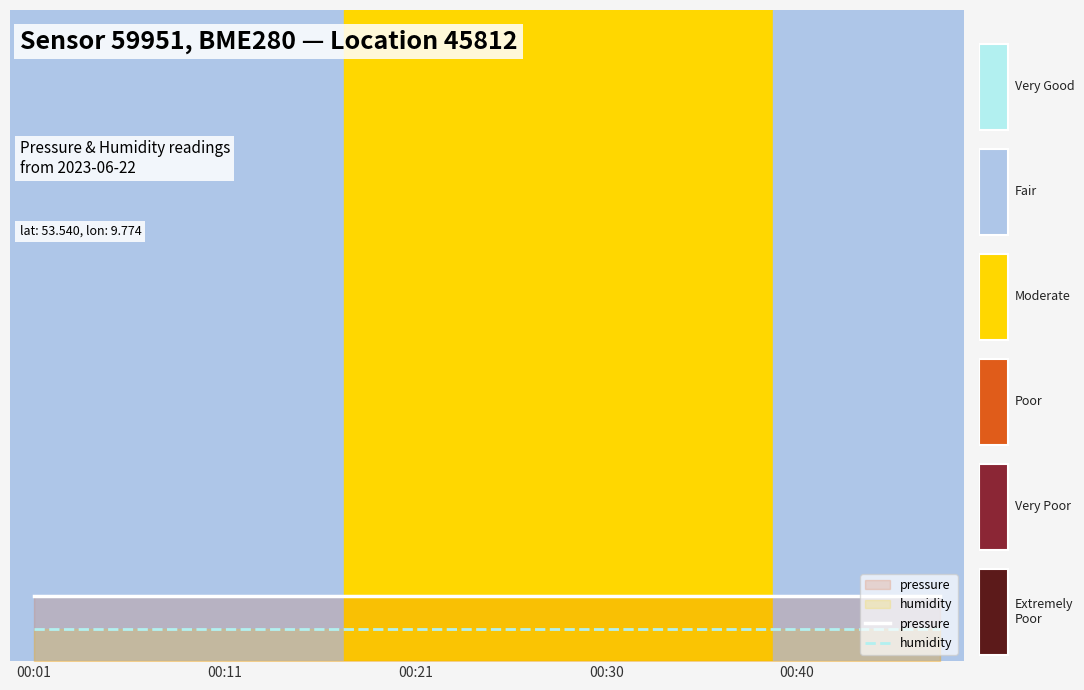

The value of humidity at 00:21 is 1. True or false?

False